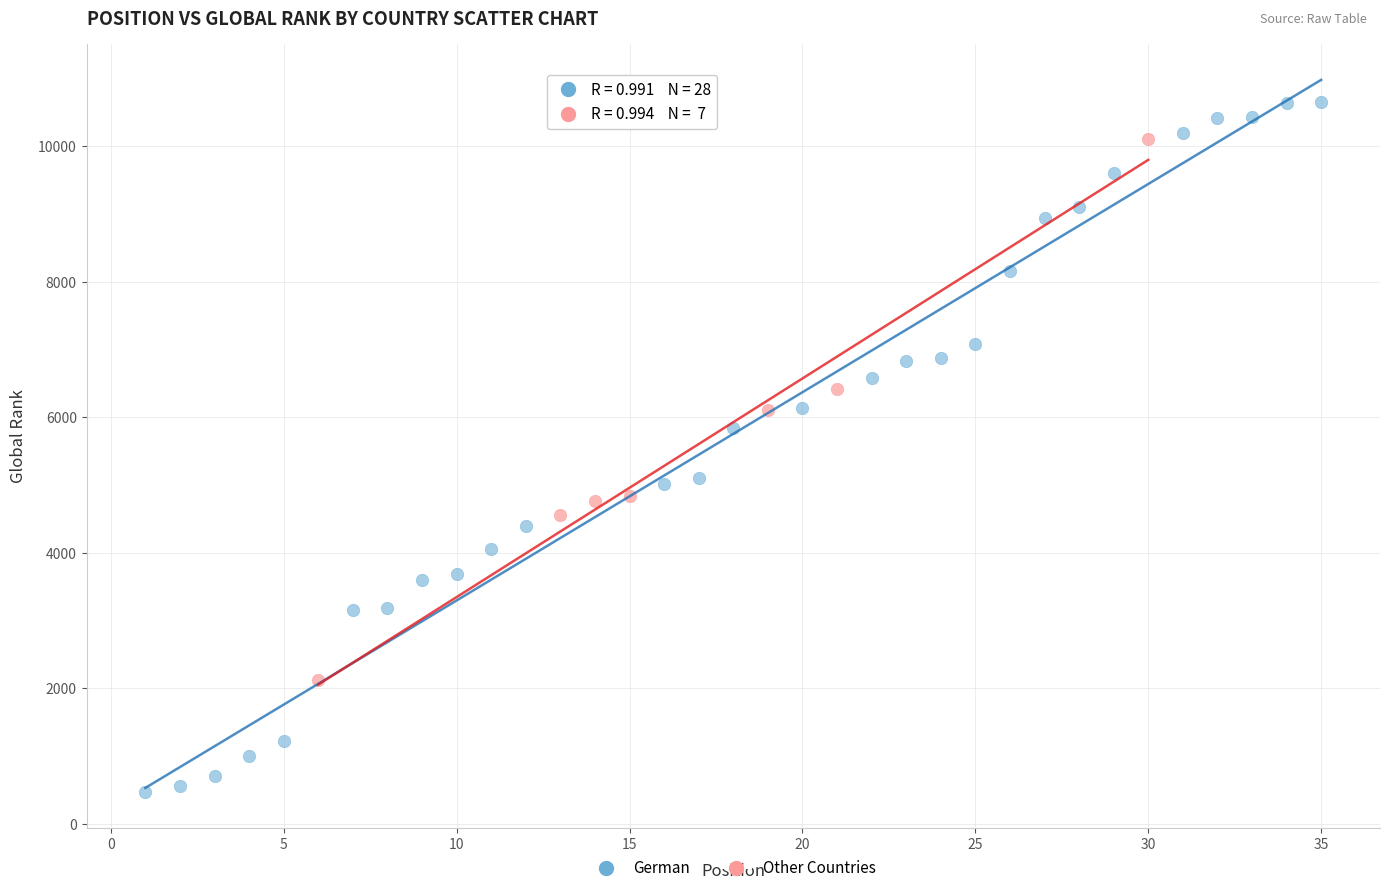

Which series reaches the minimum Y coordinate?

German